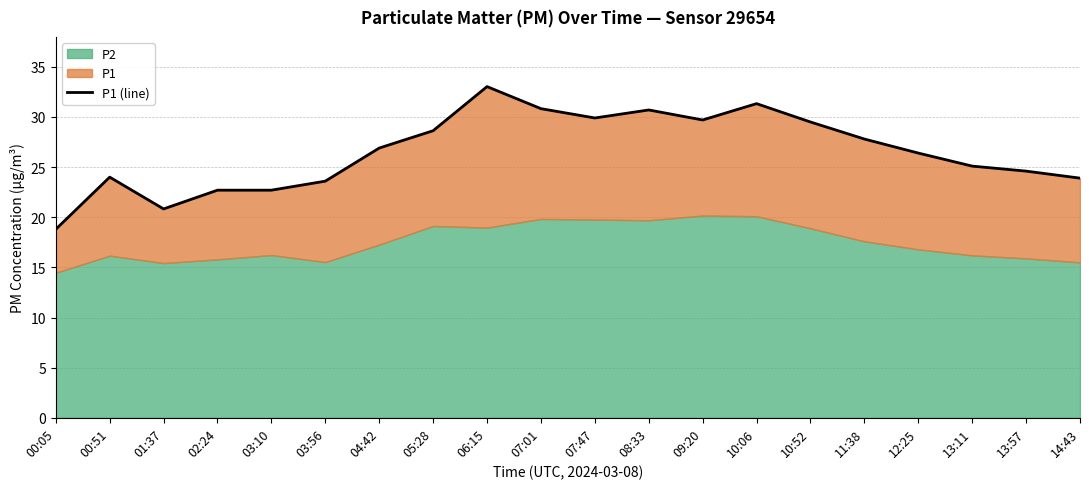

Rank the categories by value from lowest to highest.

00:05, 01:37, 02:24, 03:10, 03:56, 14:43, 00:51, 13:57, 13:11, 12:25, 04:42, 11:38, 05:28, 10:52, 09:20, 07:47, 08:33, 07:01, 10:06, 06:15